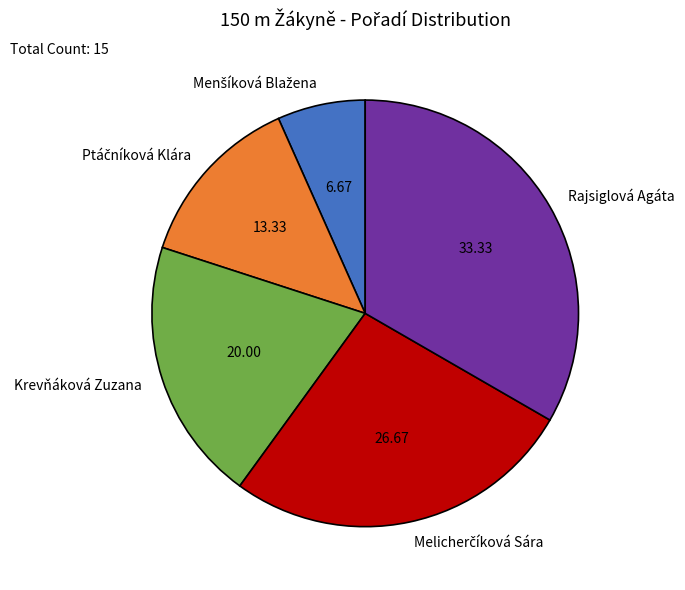

Which category has the biggest portion of the pie?

Rajsiglová Agáta